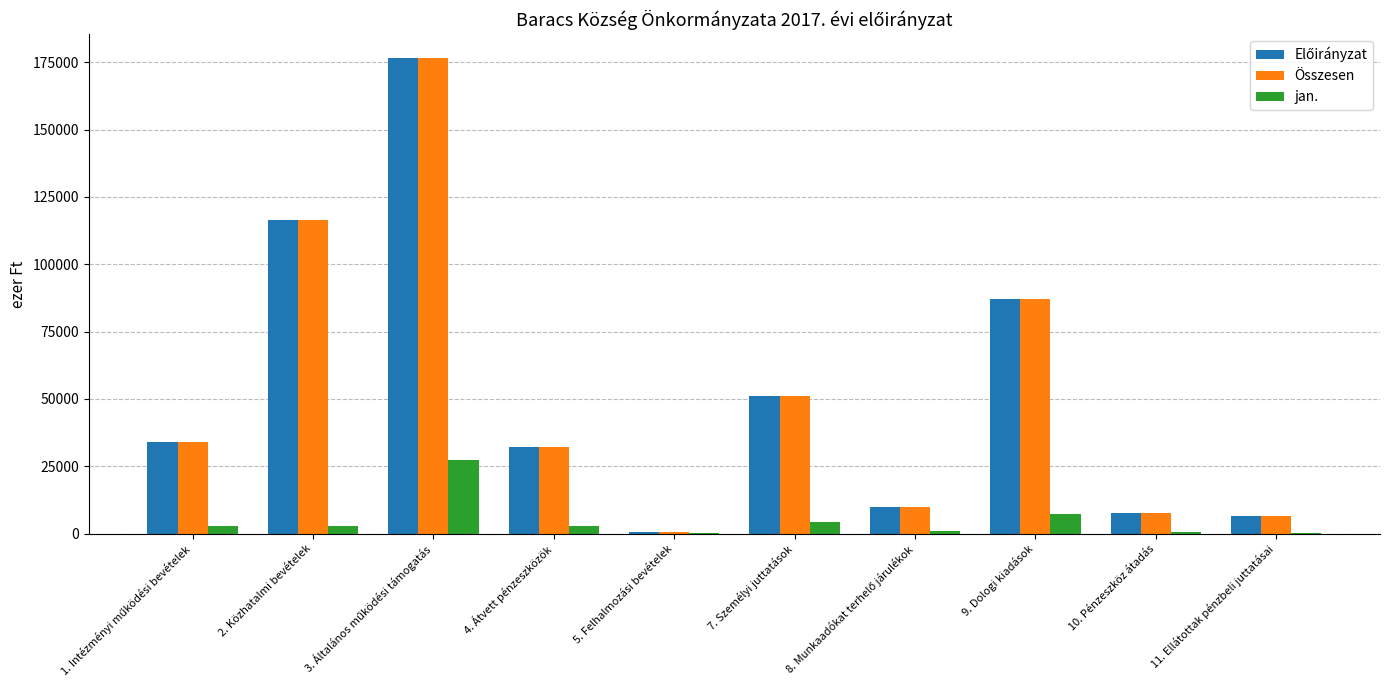

What is the maximum value for Összesen?

176501